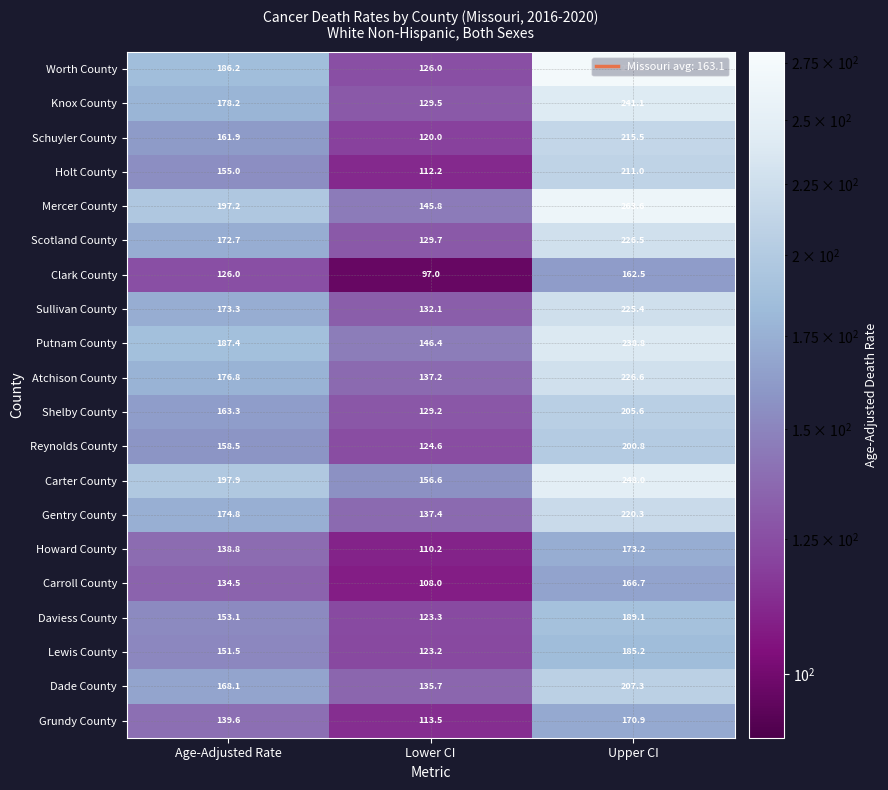

Which series changed the most between Age-Adjusted Rate and Lower CI?

Worth County